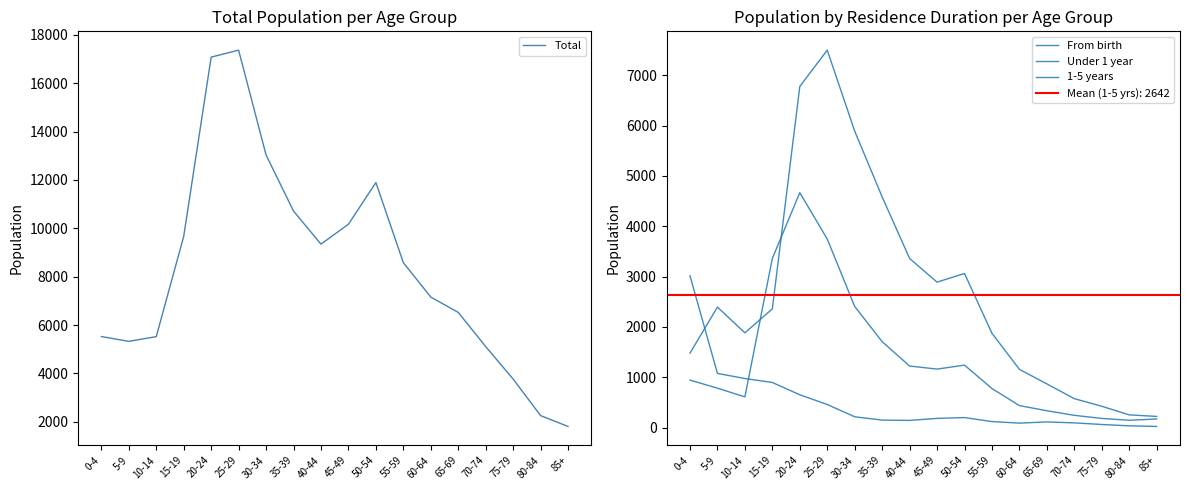

At how many categories does at least one series exceed 9028?

8